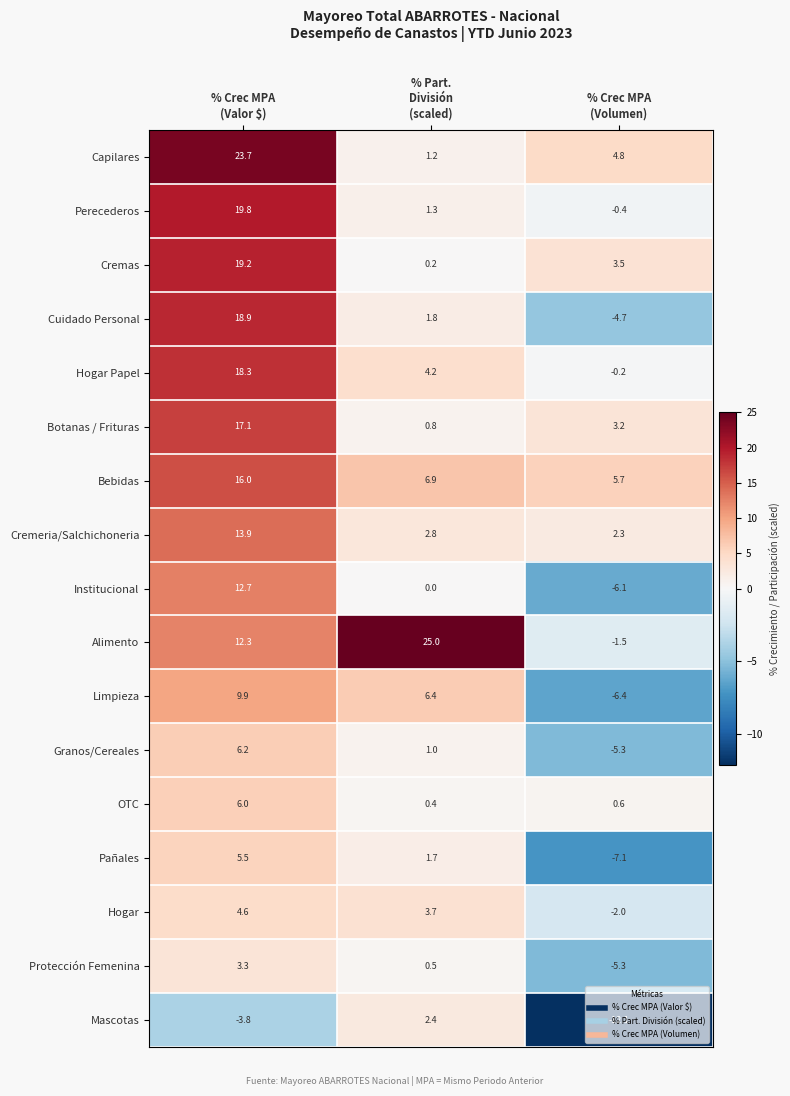

Which series has the widest spread of values?

Alimento